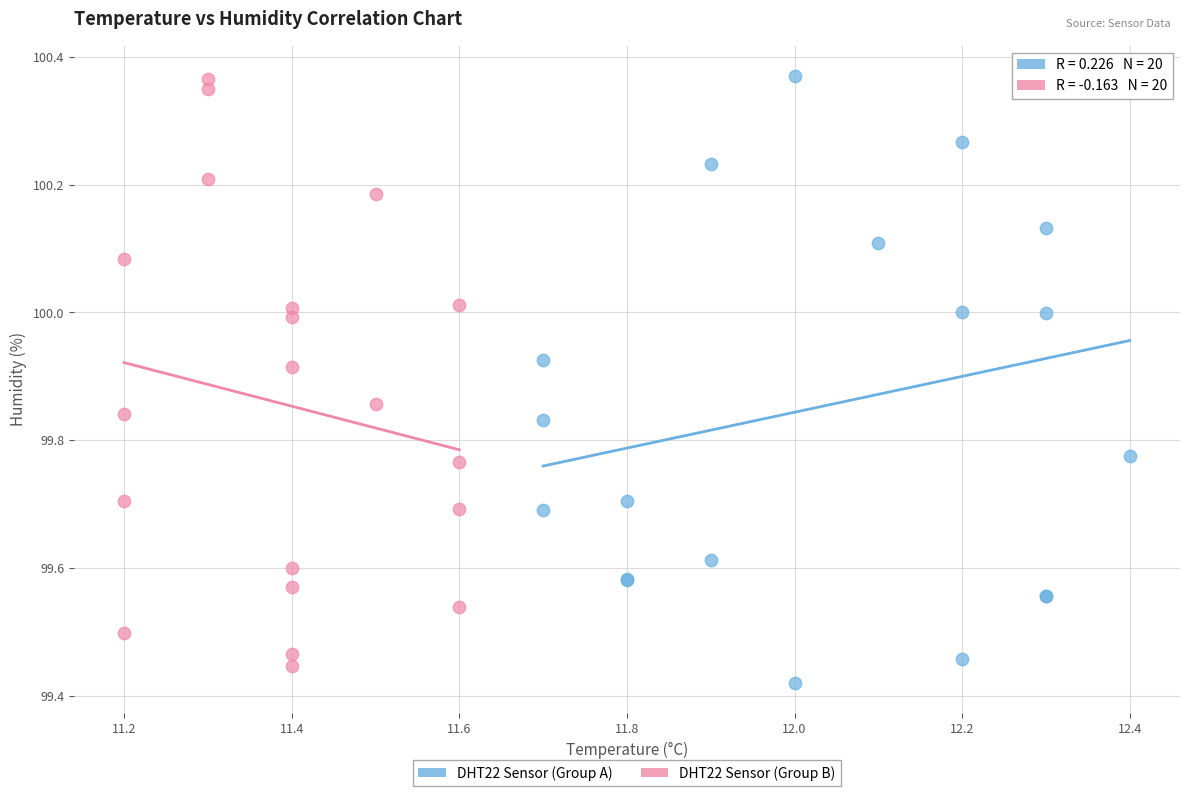

What are all the series names shown in the legend?

DHT22 Sensor (Group A), DHT22 Sensor (Group B)